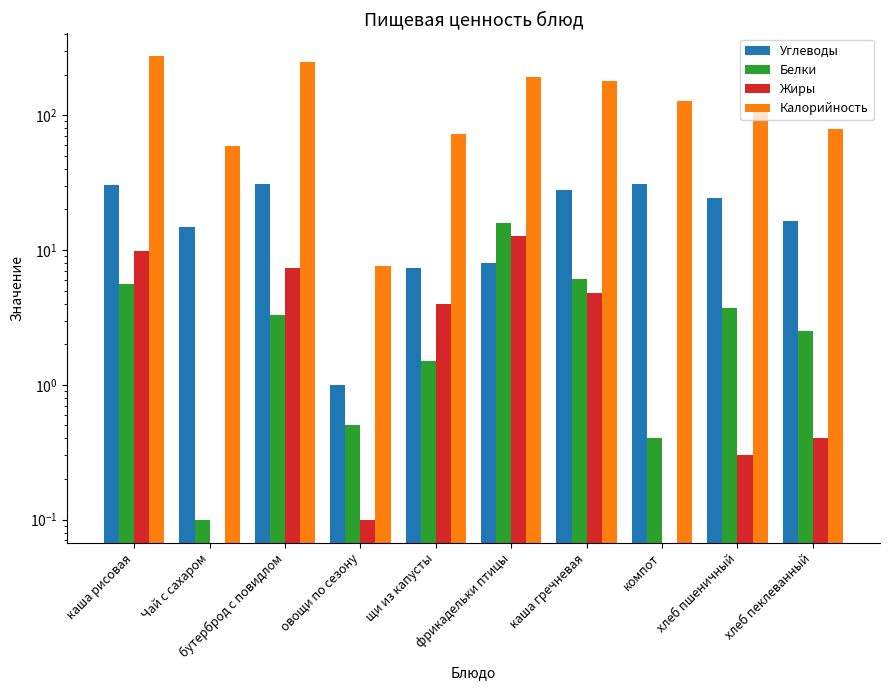

What is the label of the 2nd bar from the left?

Чай с сахаром